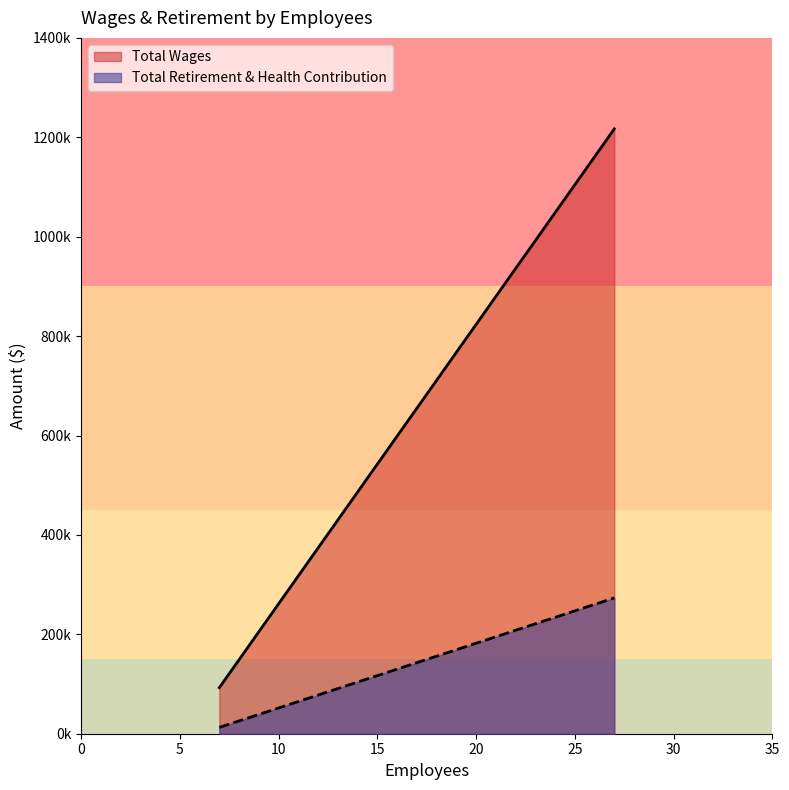

Between 27 and 7, which is larger?

27